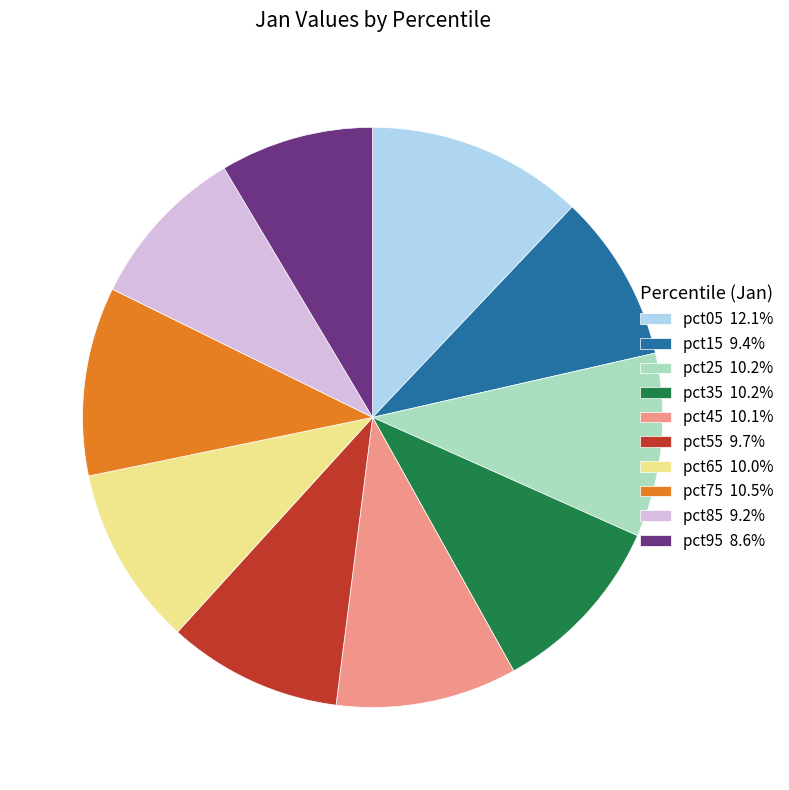

Is it true that pct05 is 27% of the pie?

False